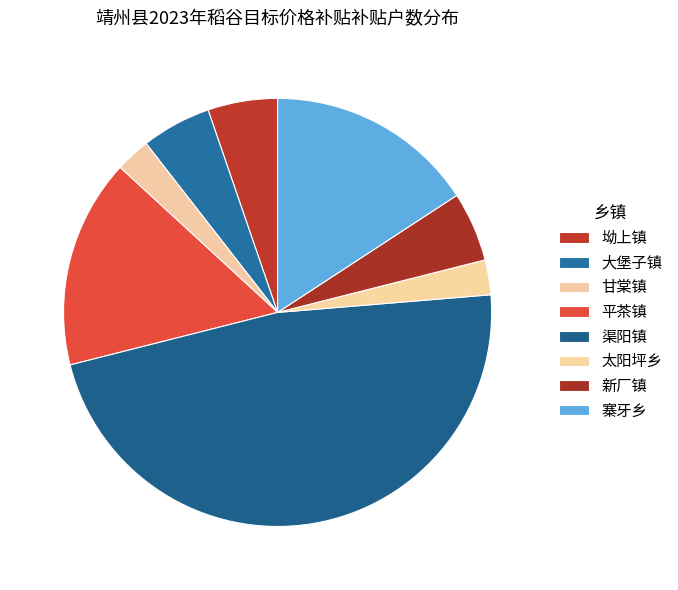

Combined, do 平茶镇 and 大堡子镇 account for over 50%?

No